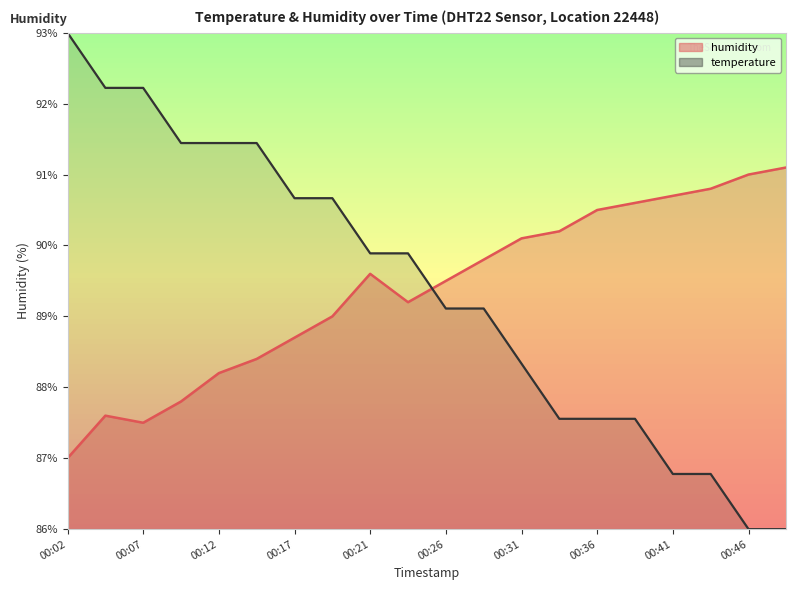

How many series are shown in this chart?

2